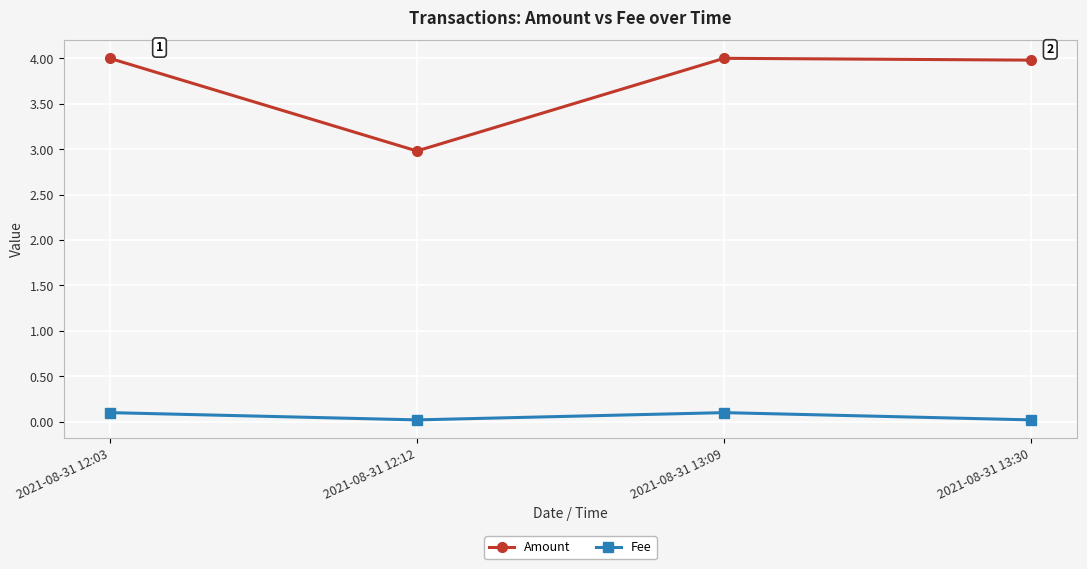

What are all the series names shown in the legend?

Amount, Fee